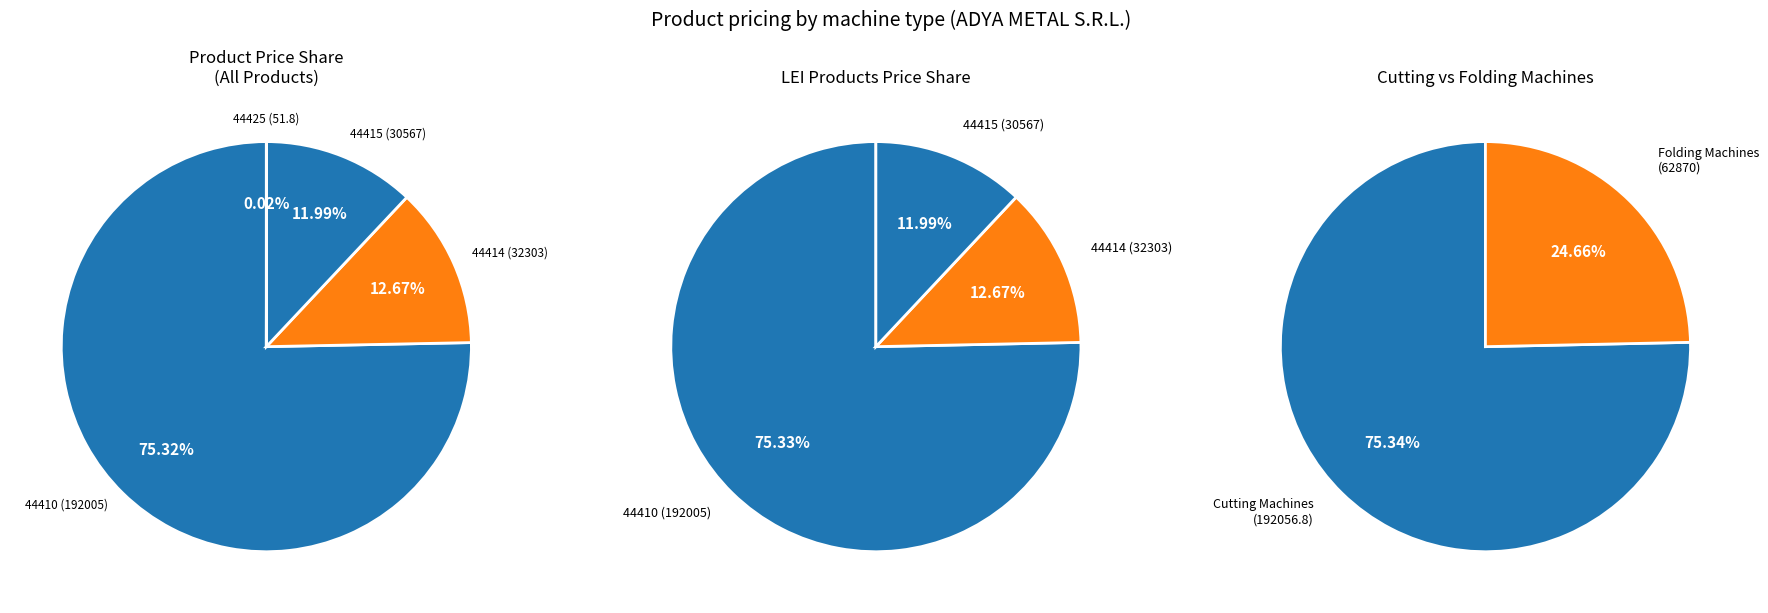

Combined, what portion of the pie is 44410 and 44414?

88.0%